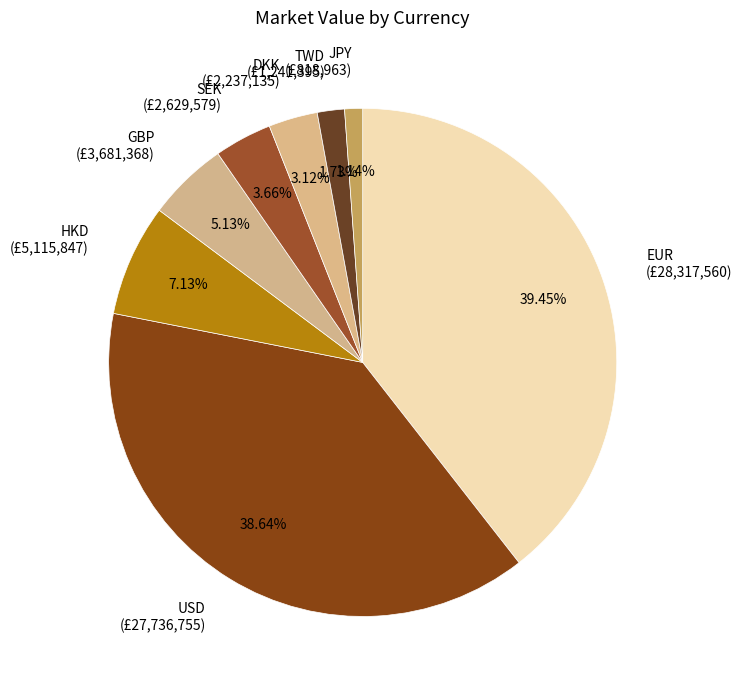

Which slice is the smallest?

JPY (£818,963)